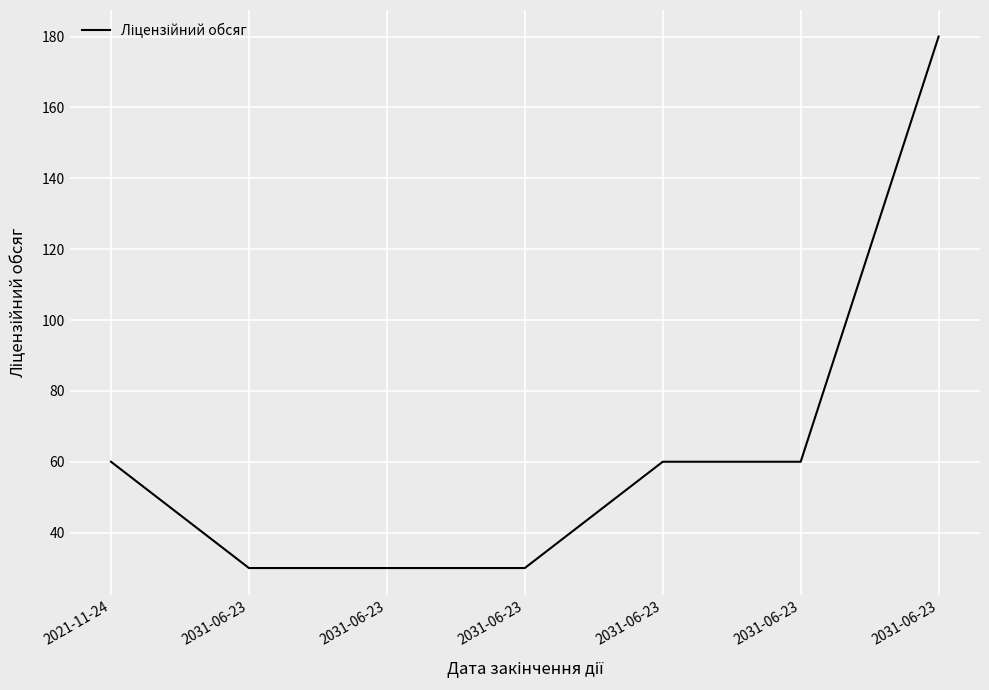

Where is the data nearest to the value 105?

2021-11-24